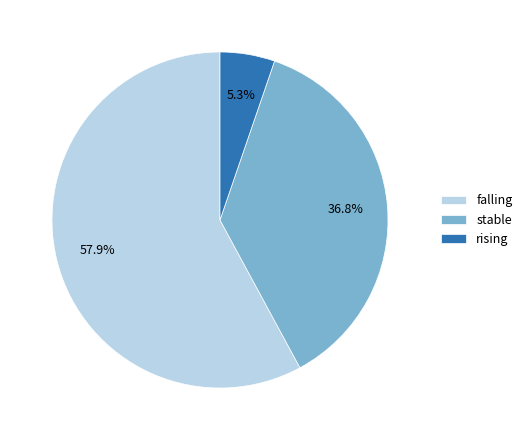

Which category has the biggest portion of the pie?

falling